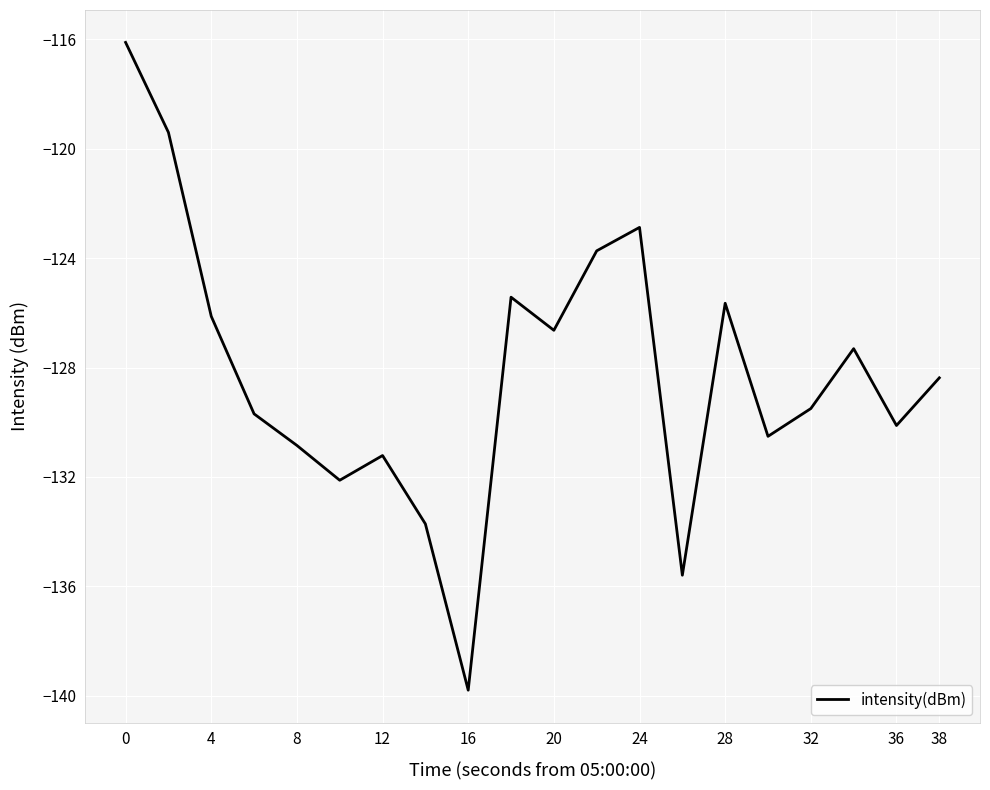

Does the chart display data point markers on the line(s)?

No